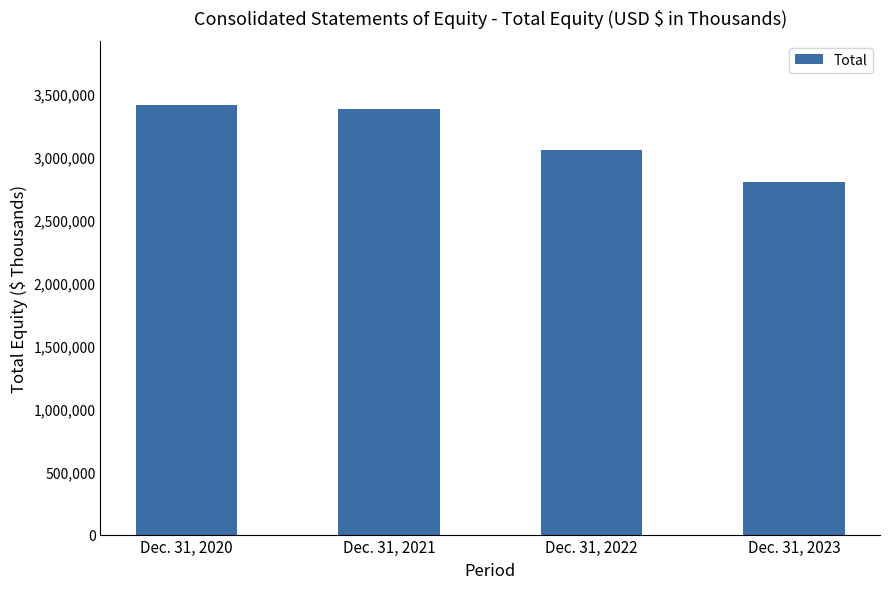

Reading right to left, list all the values displayed in this chart.

2802534	3056395	3379530	3409228